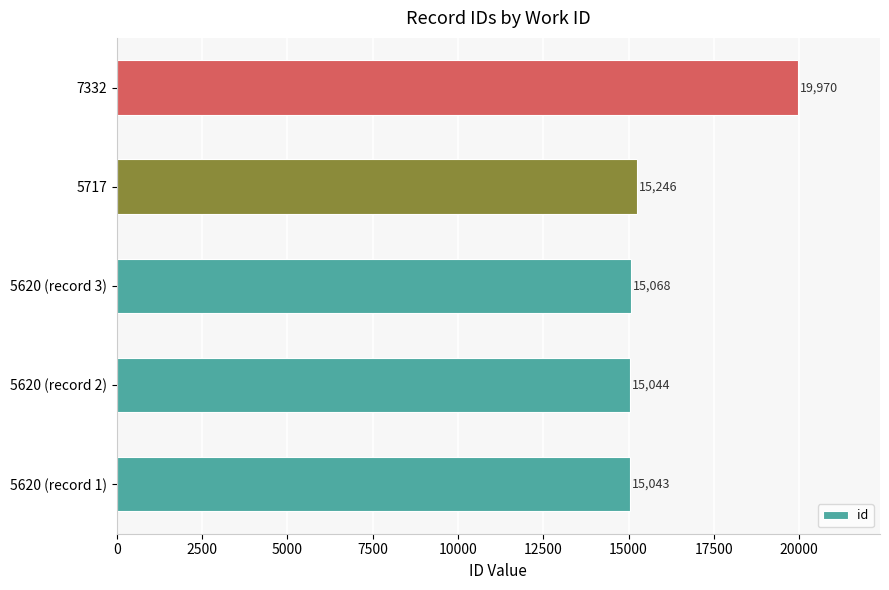

What is the approximate value at 5620 (record 3), to the nearest 10?

15070